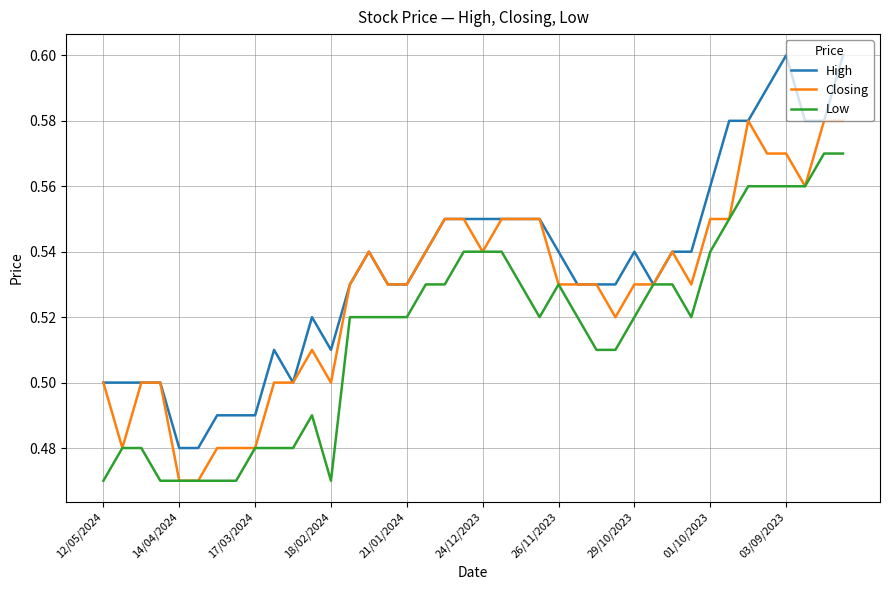

How many lines are shown in the chart?

3